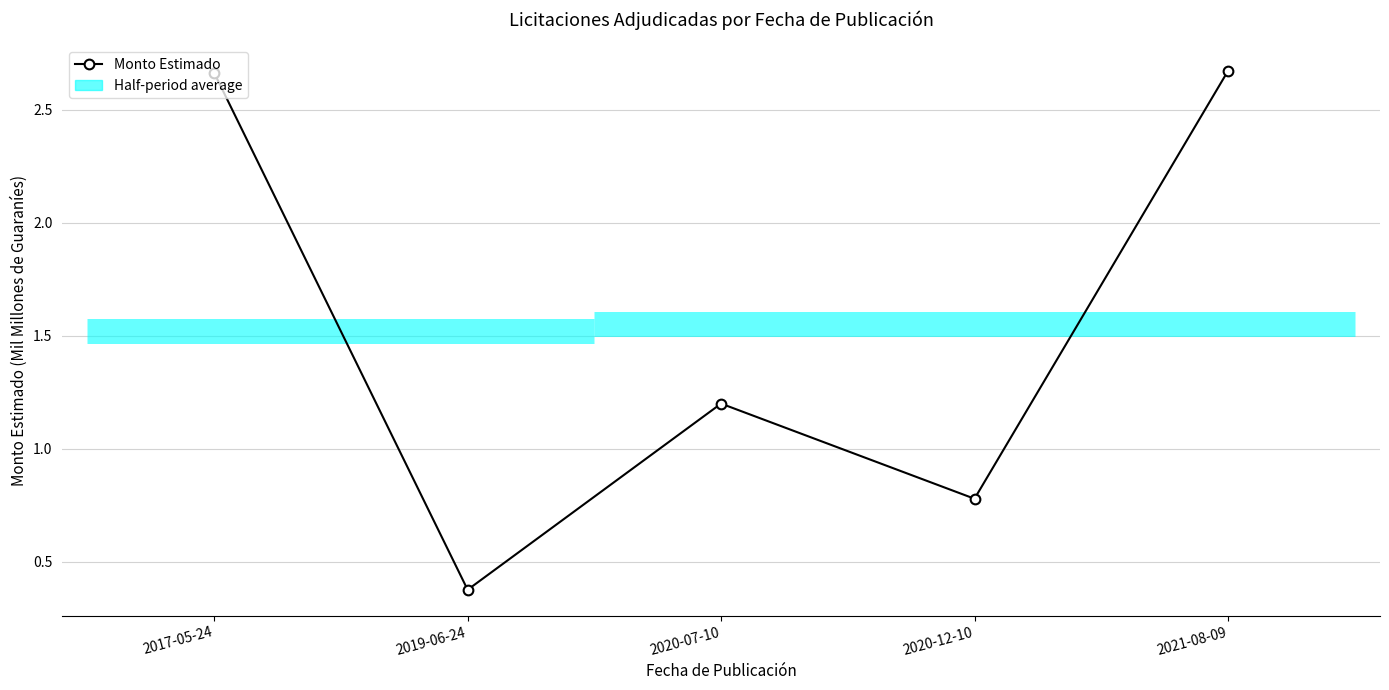

Count the values in the range 0 to 2.

3